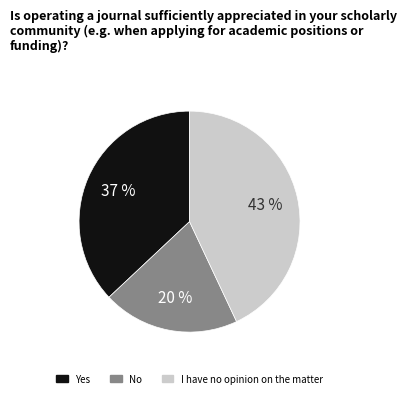

Is the sum of No and Yes greater than half?

Yes